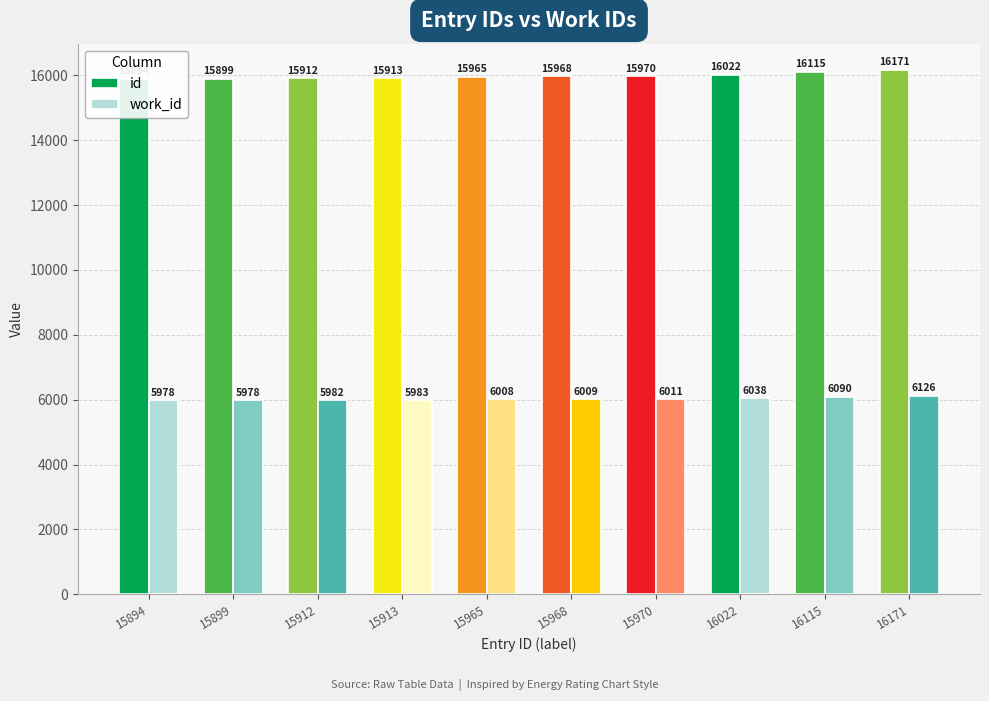

How many bars are there in total?

20